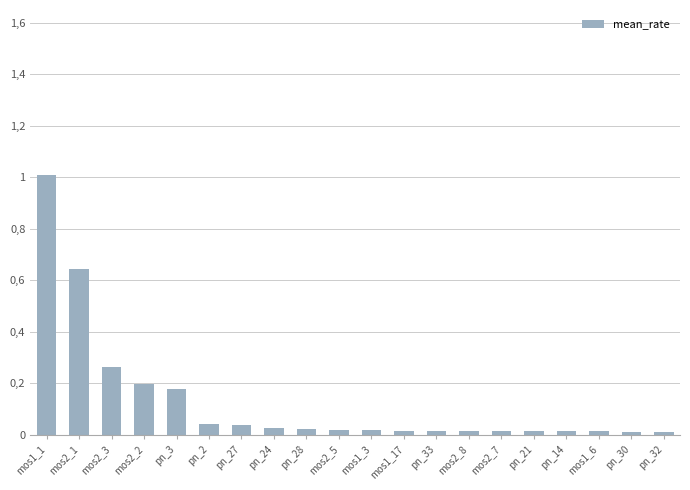

Rank the categories by value from lowest to highest.

pn_32, pn_30, mos1_6, pn_14, pn_21, mos2_7, mos2_8, pn_33, mos1_17, mos1_3, mos2_5, pn_28, pn_24, pn_27, pn_2, pn_3, mos2_2, mos2_3, mos2_1, mos1_1